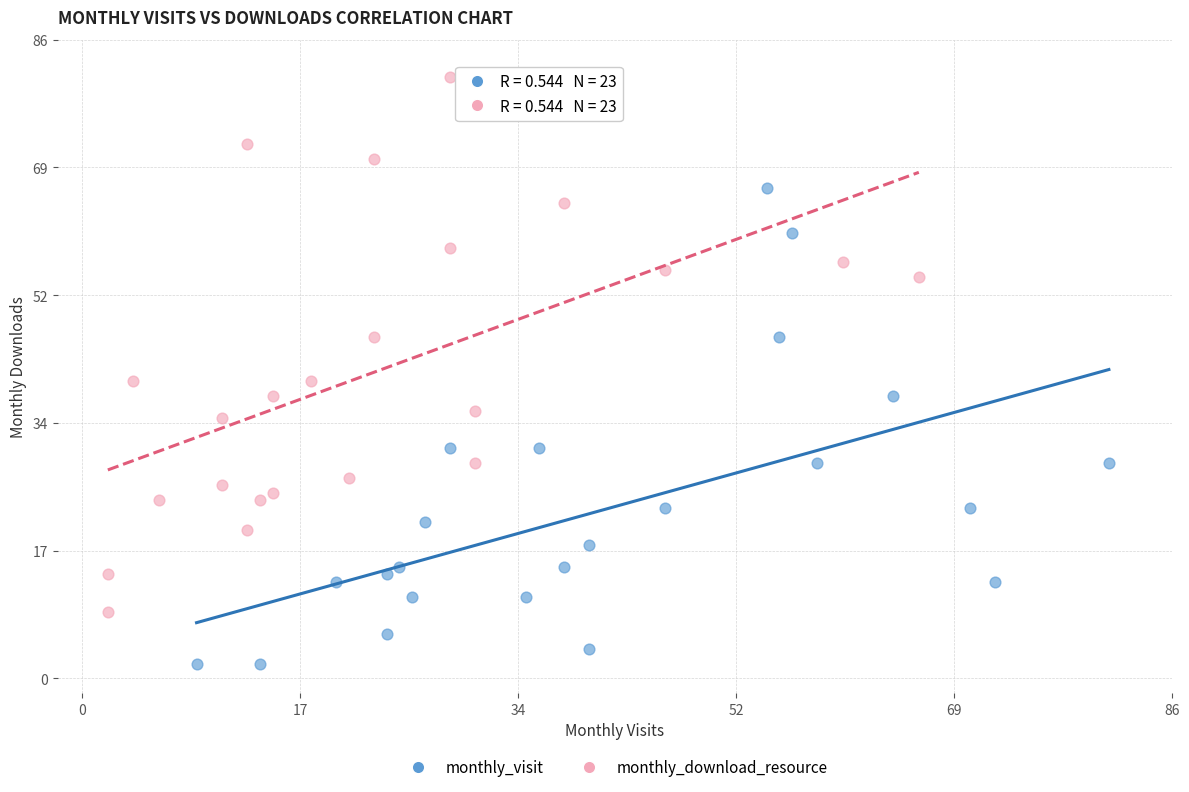

Which series contains the lowest Y value?

monthly_visit